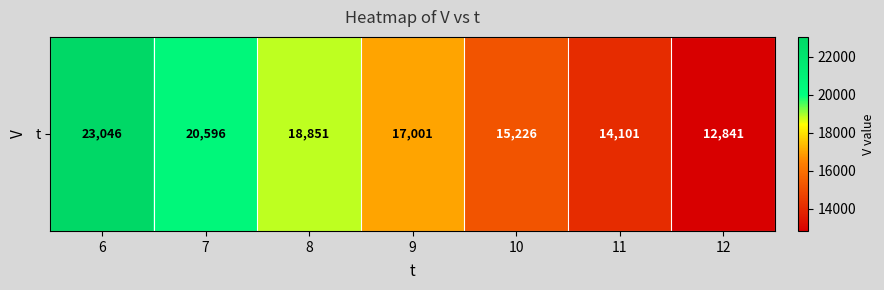

What is the average value?

17380